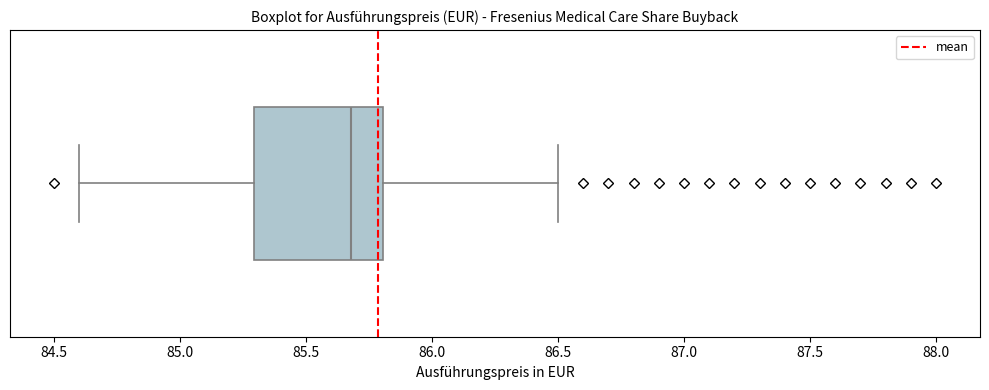

Read this box plot against the x-axis: the position of the median line, the range covered by the box, and the ends of both whiskers. The values are not printed on the chart, so give them approximately, as read against the axis.

median 85.7, box 85.3 to 85.8, whiskers 84.6 to 86.5